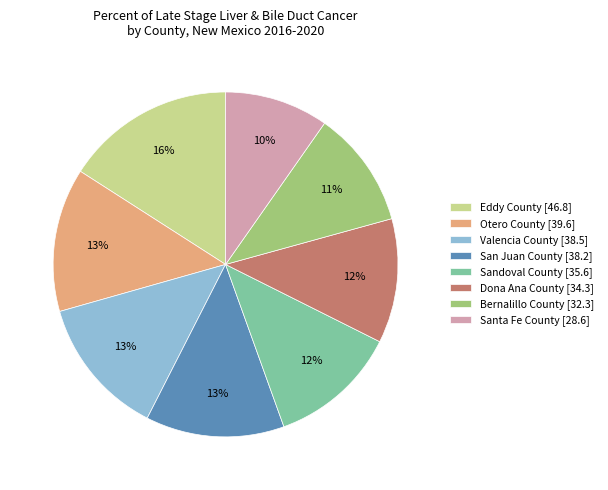

Is there any slice that represents more than half of the pie?

No